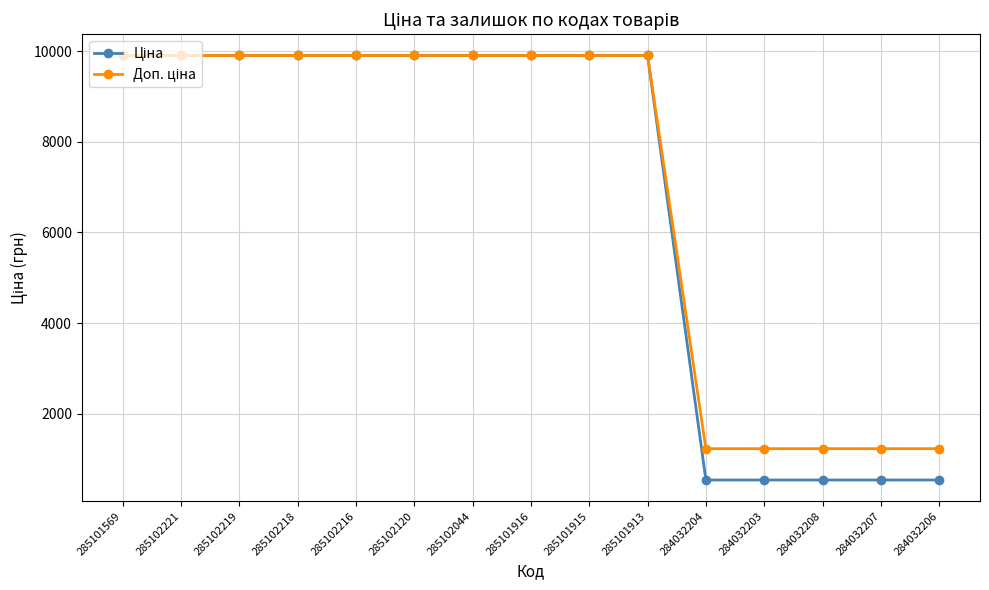

What is the label of the 11th point from the right?

285102216